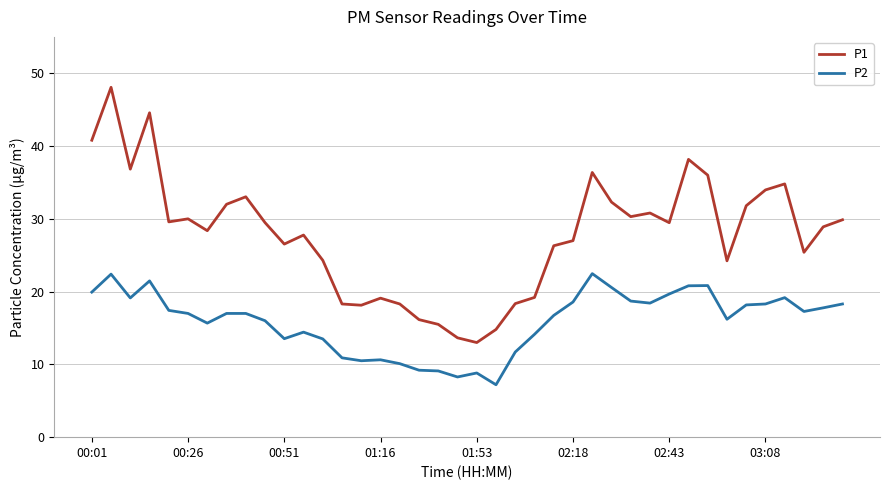

True or false: P2 and P1 intersect in this chart.

False